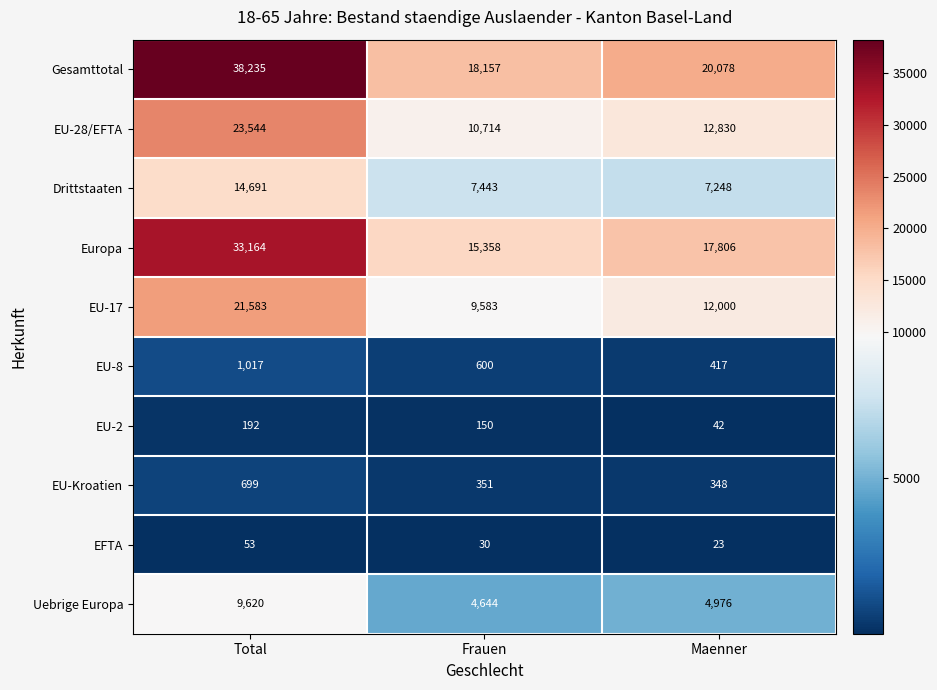

What is the total value across all series at Total?

142798